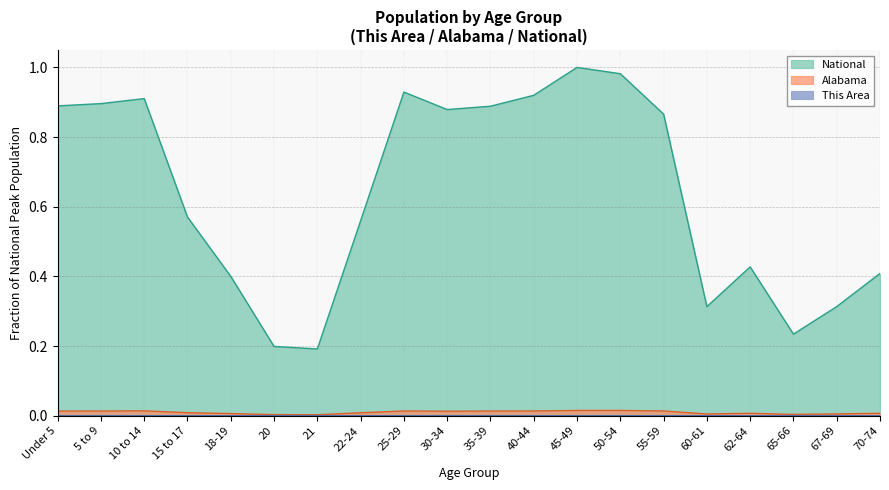

Which series has the largest range (max minus min)?

National